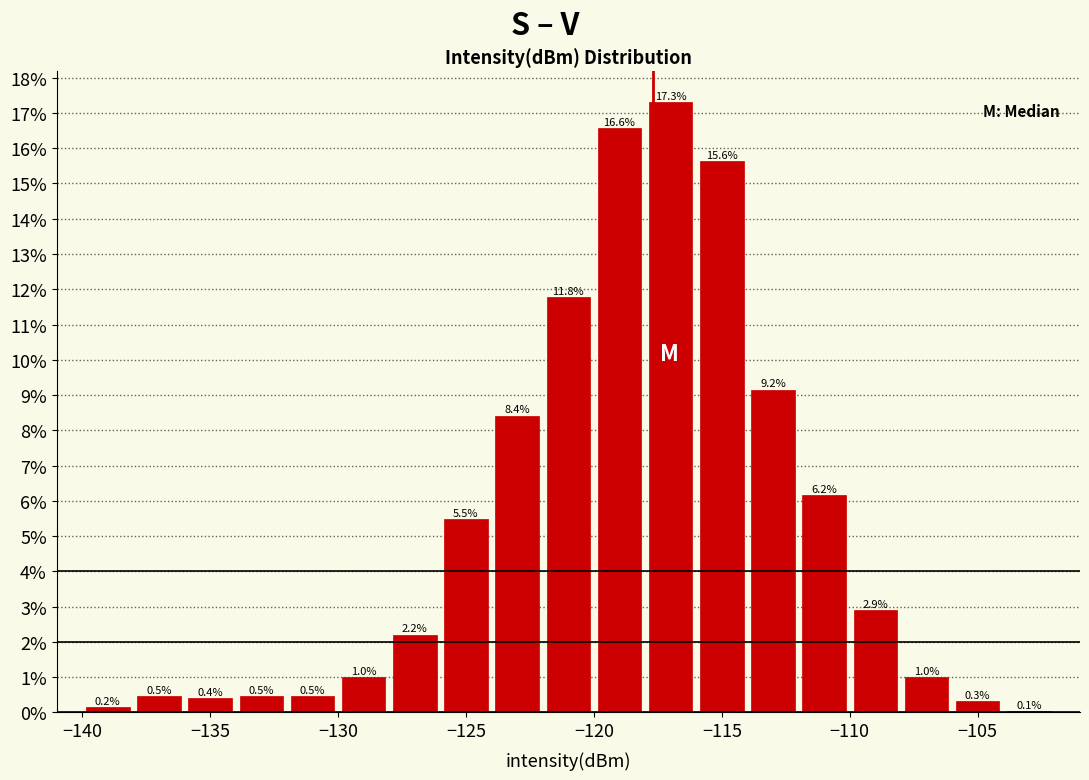

Reading left to right, transcribe this chart: for each bar, give the range it covers on the x-axis and its height.

-140 to -138: 0.2
-138 to -136: 0.5
-136 to -134: 0.4
-134 to -132: 0.5
-132 to -130: 0.5
-130 to -128: 1.0
-128 to -126: 2.2
-126 to -124: 5.5
-124 to -122: 8.4
-122 to -120: 11.8
-120 to -118: 16.6
-118 to -116: 17.3
-116 to -114: 15.6
-114 to -112: 9.2
-112 to -110: 6.2
-110 to -108: 2.9
-108 to -106: 1.0
-106 to -104: 0.3
-104 to -102: 0.1